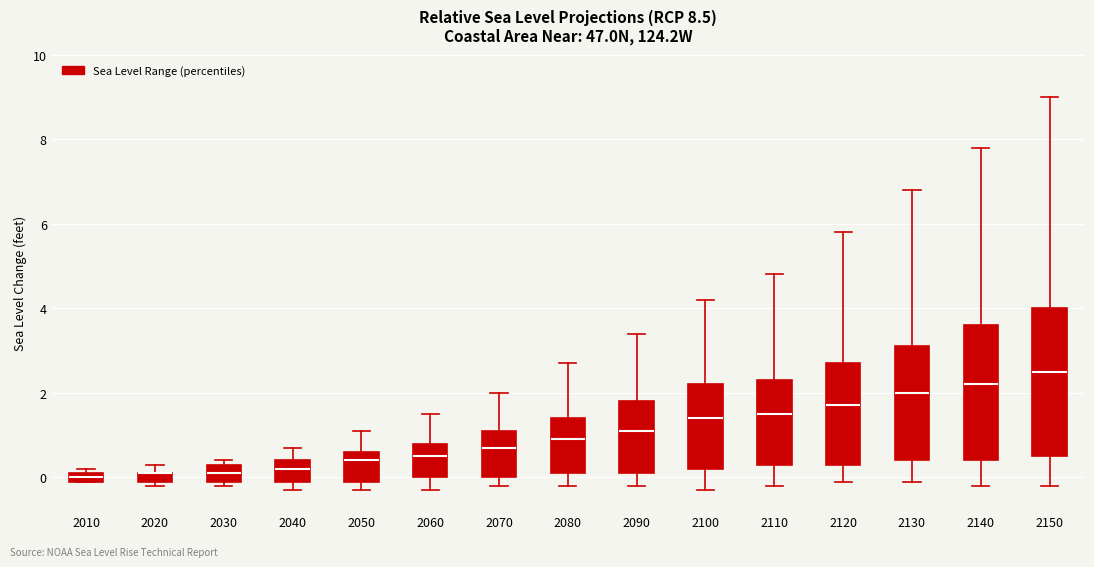

Where is the lower edge of the box at x = 2110 on the y-axis? The values are not printed on the chart, so give them approximately, as read against the axis.

0.4